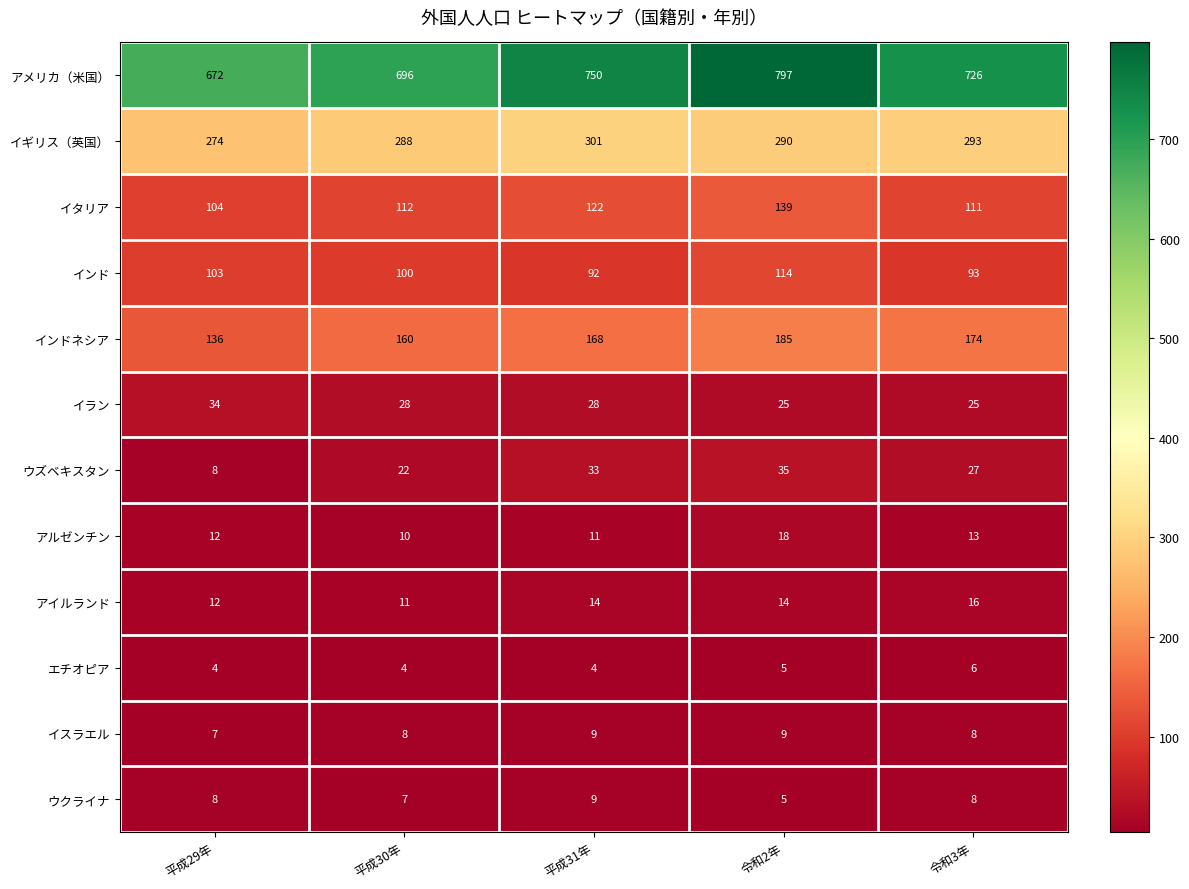

At which category does the chart reach its peak across all series?

令和2年